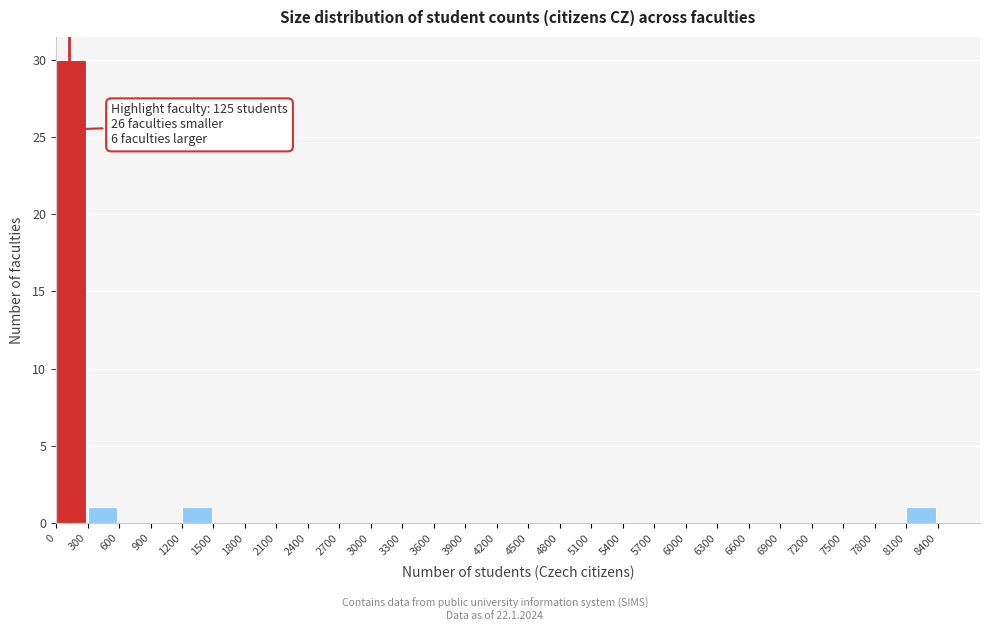

Which range on the x-axis has the tallest bar?

0 to 300